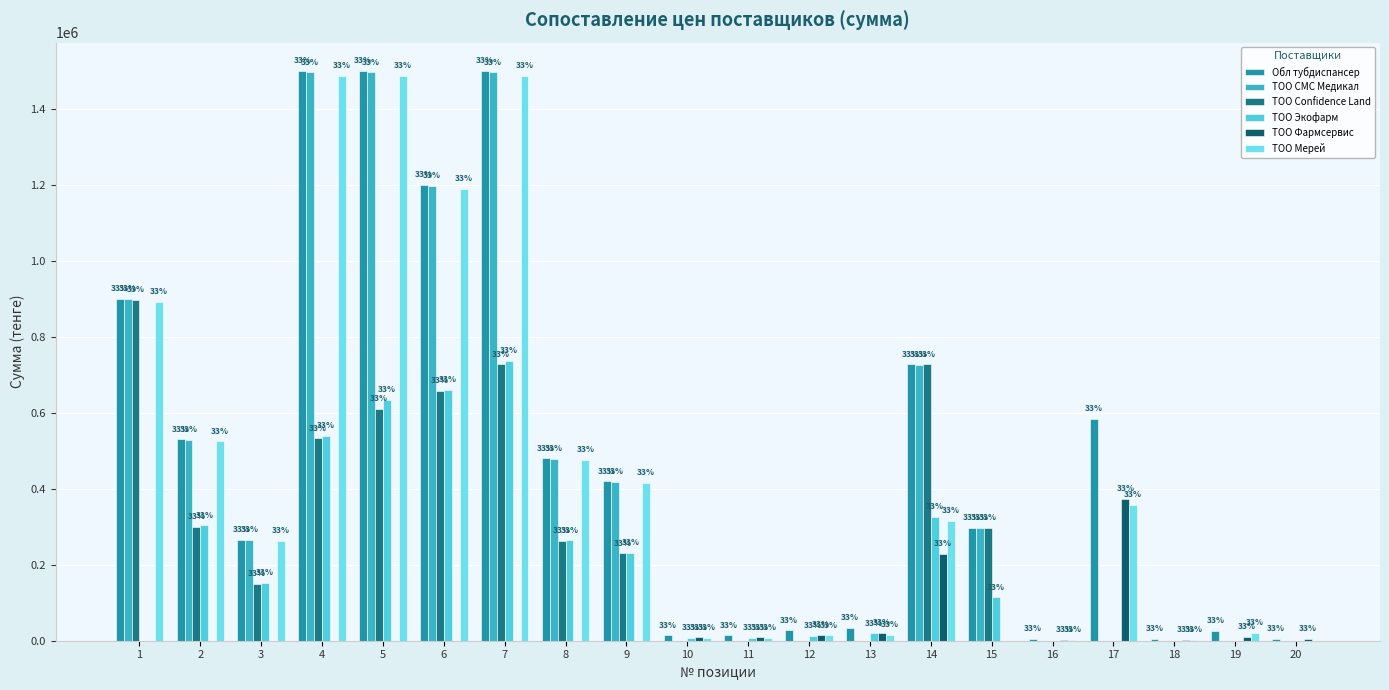

Is the value of Обл тубдиспансер at 16 greater than the value of ТОО Мерей at 17?

No